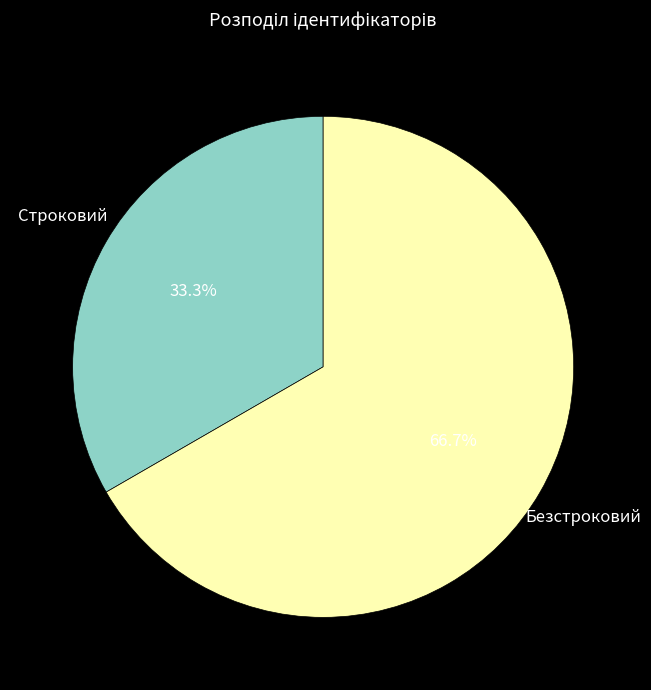

How many slices are in this pie chart?

2